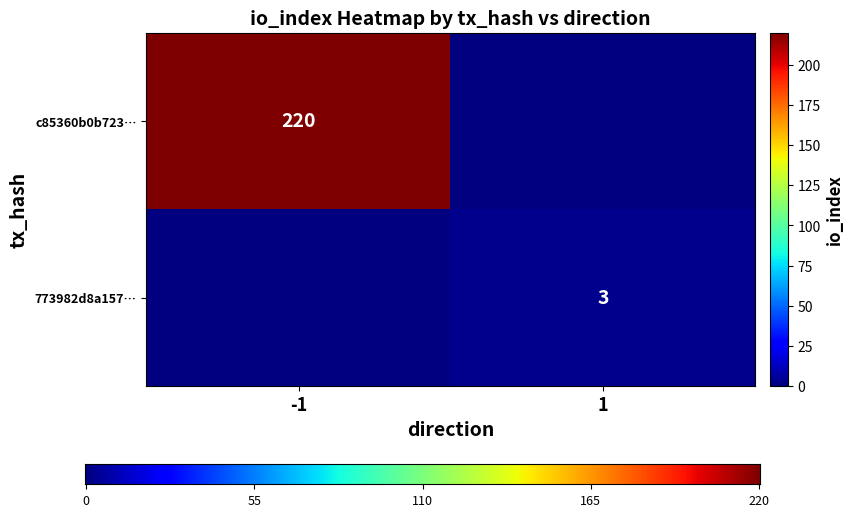

True or false: 773982d8a1571c039f8200d1f259eba26164741 has a value of 2 at io_index.

False